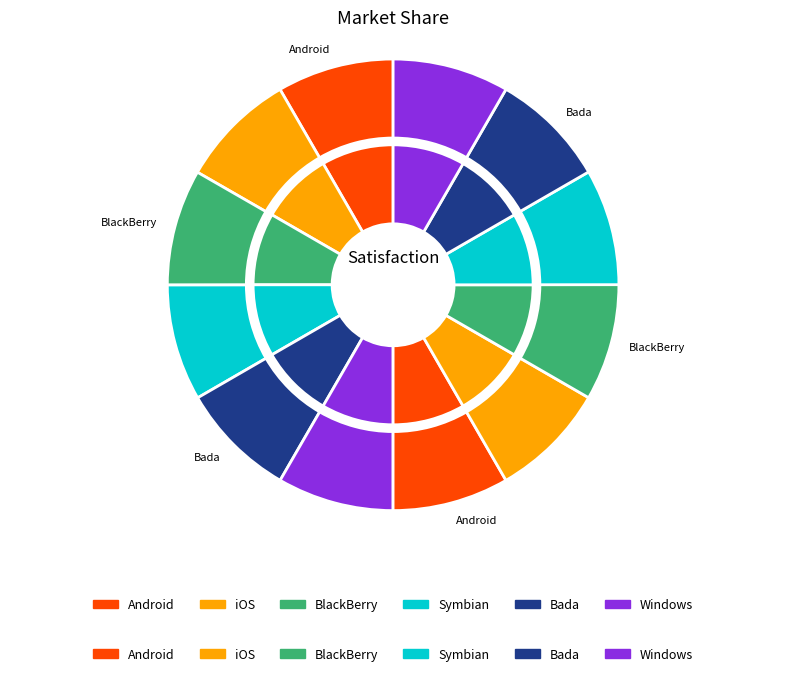

True or false: 20491 accounts for 8% of the total.

True